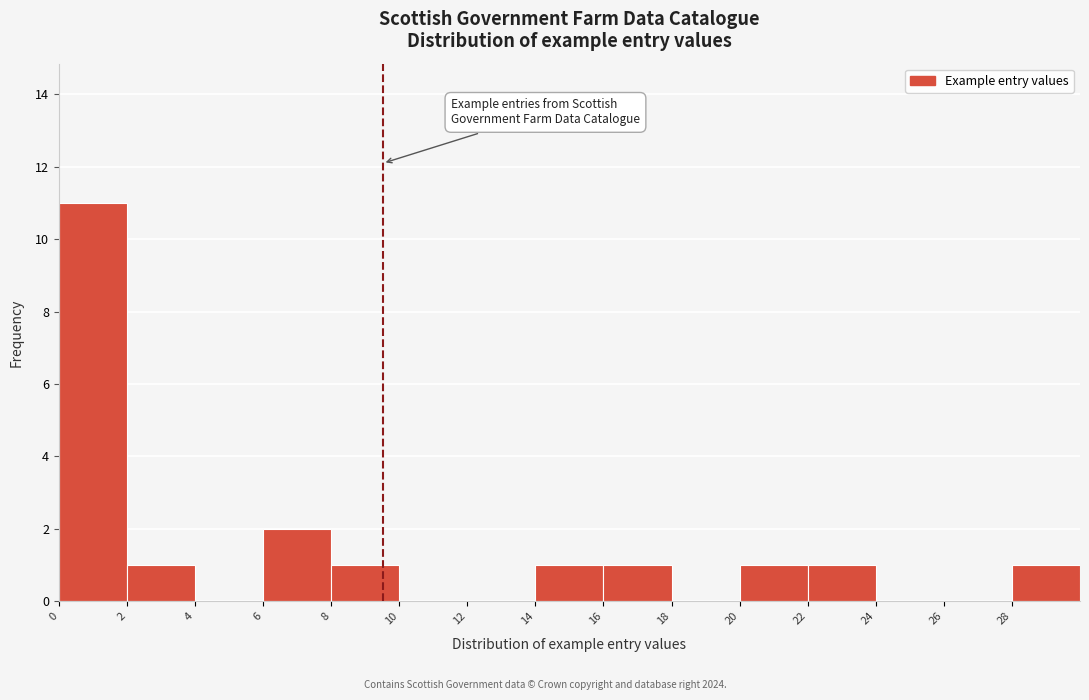

Which range on the x-axis has the tallest bar?

0 to 2